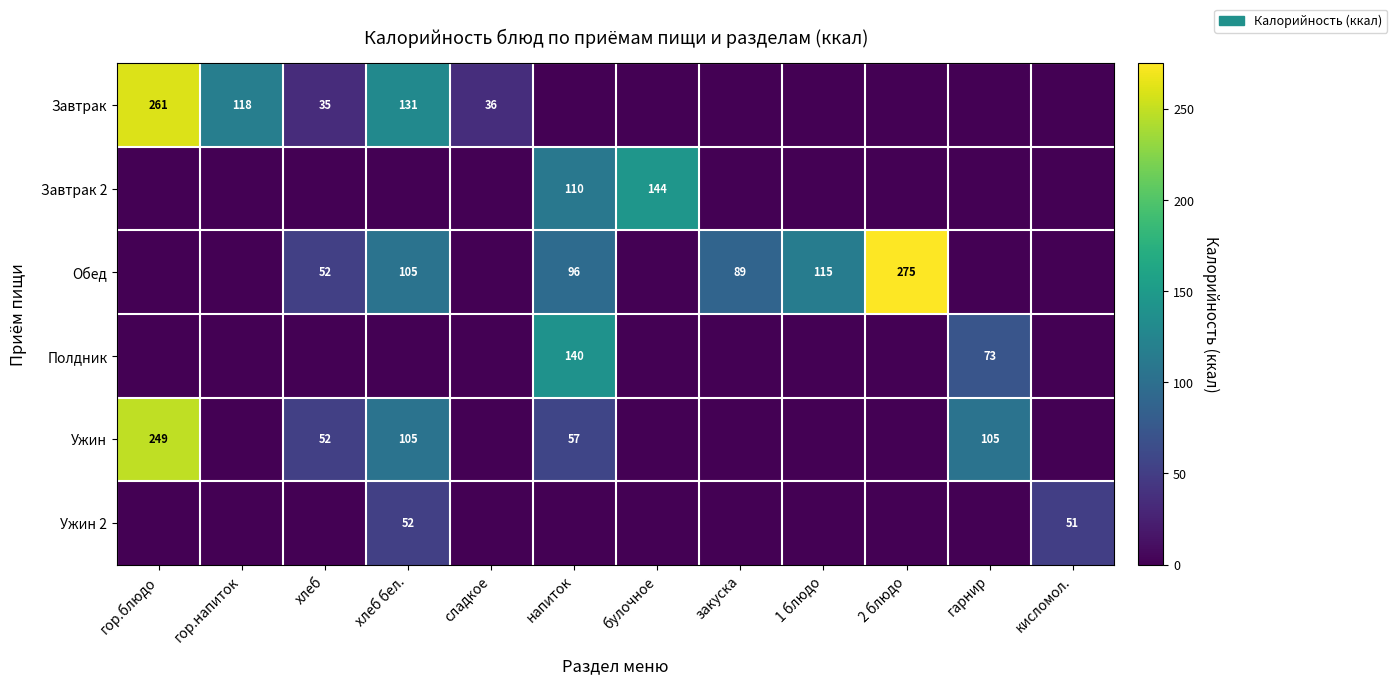

The value of Полдник at гарнир is 112. True or false?

False